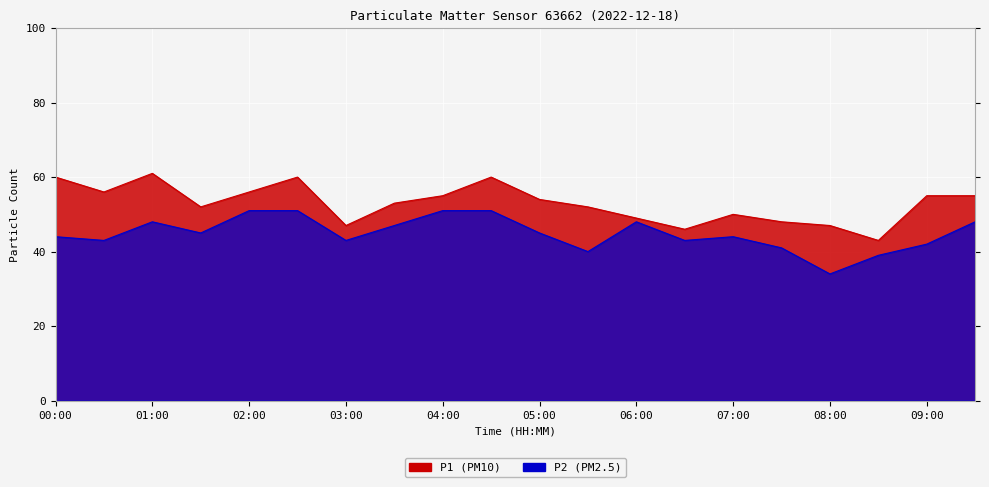

Where is P1 nearest to the value 52?

01:30